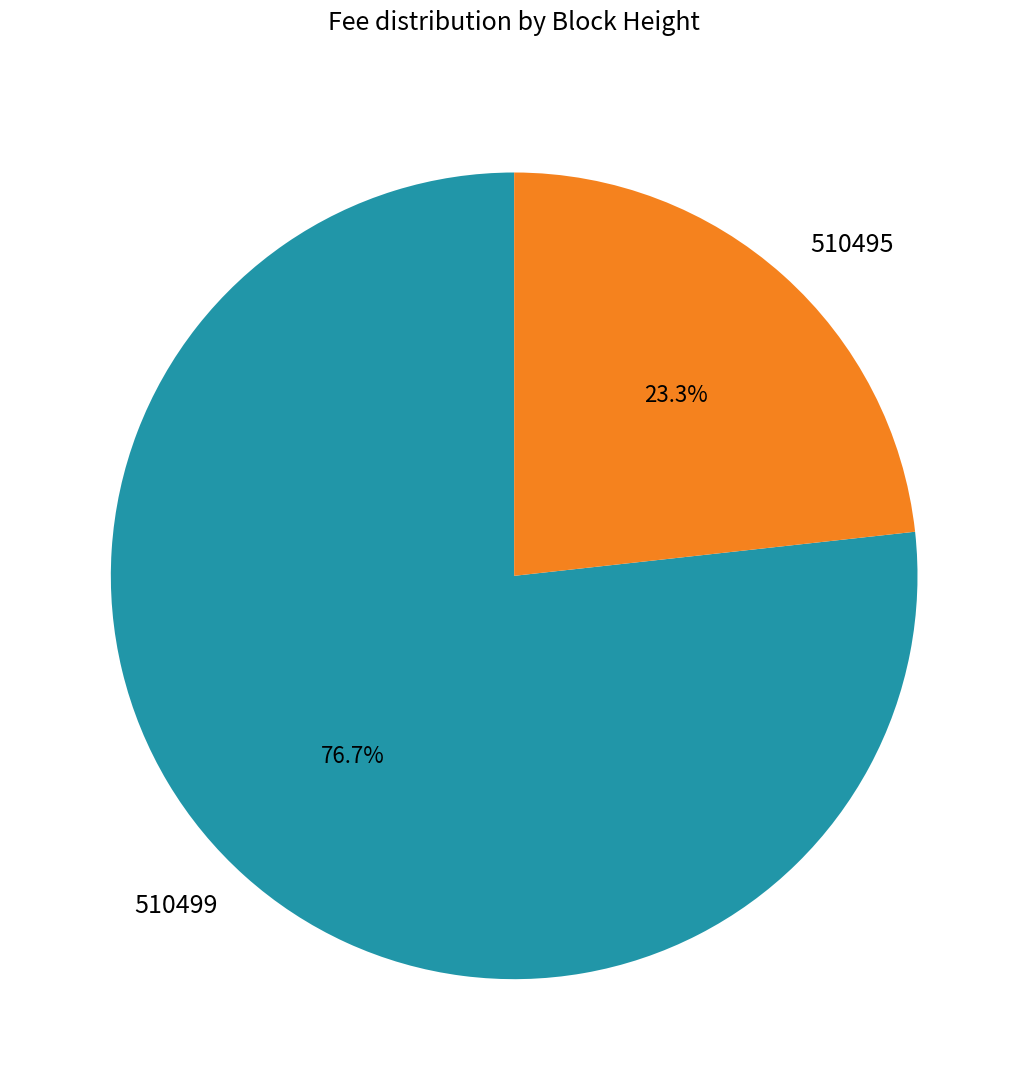

To the nearest percent, what portion does 510495 represent?

23%